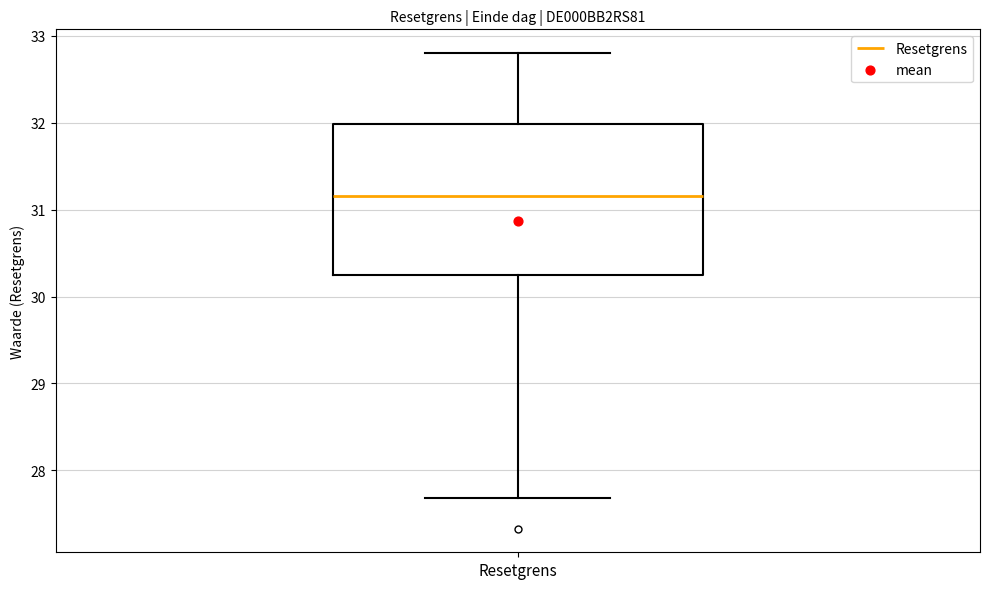

Transcribe this box plot: give where the median line is, the range the box spans, and where the two whiskers end, as read against the y-axis. The values are not printed on the chart, so give them approximately, as read against the axis.

median 31.2, box 30.2 to 32.0, whiskers 27.7 to 32.8